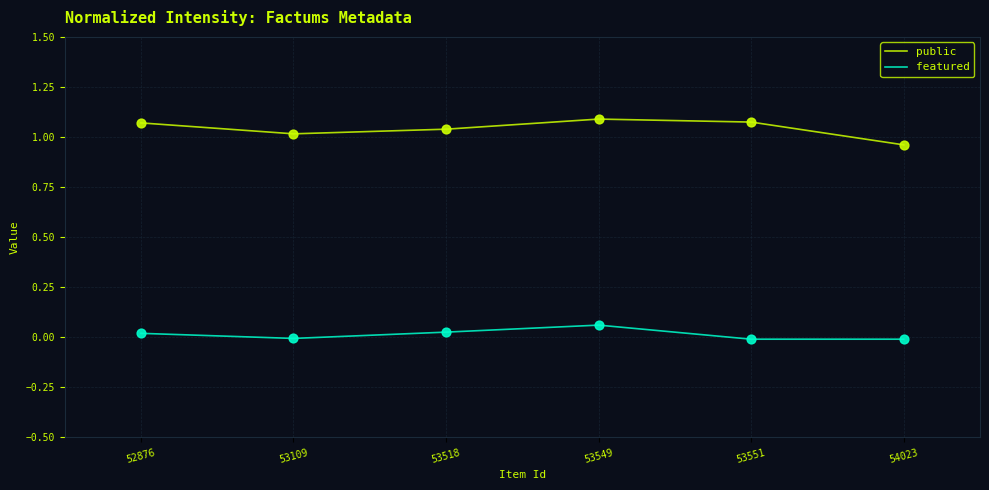

What is the total value across all series at 53549?

1.2